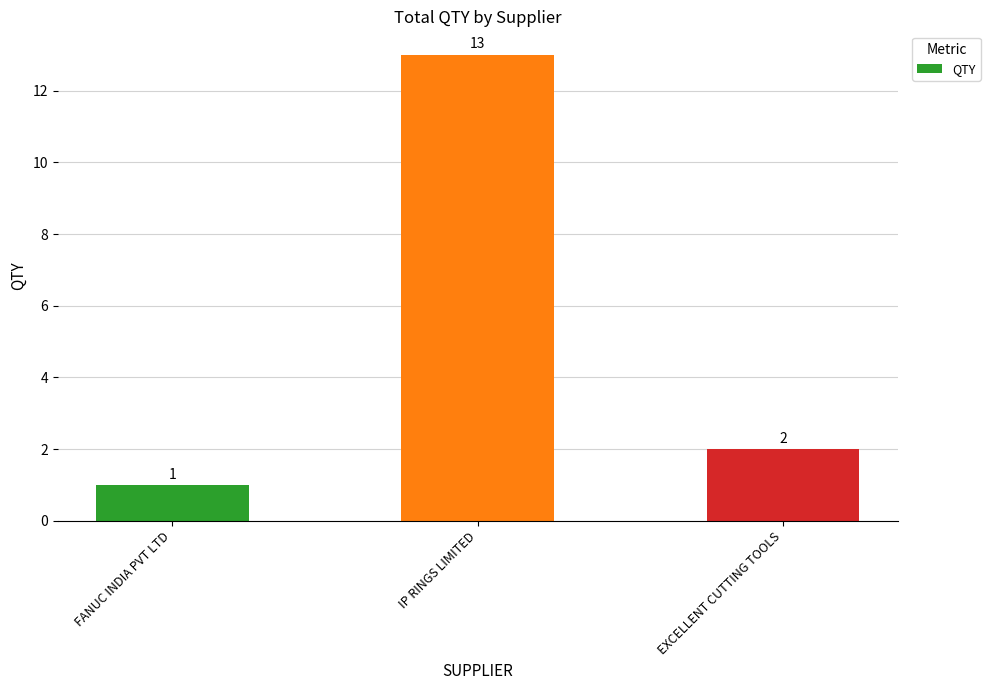

What is the label of the 2nd bar from the left?

IP RINGS LIMITED